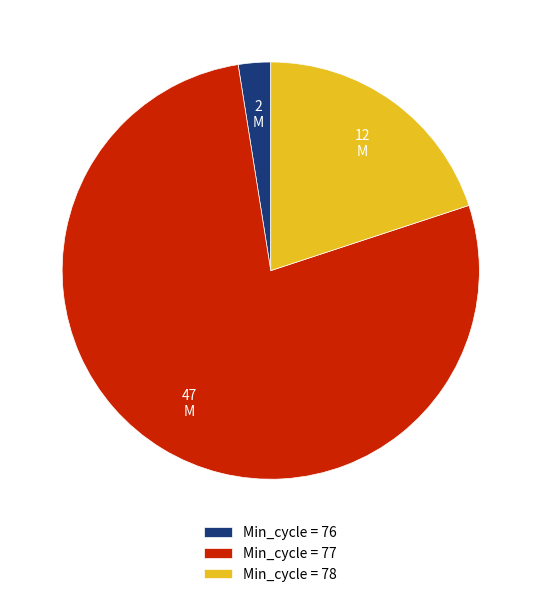

Which has a higher value, Min_cycle = 78 or Min_cycle = 77?

Min_cycle = 77